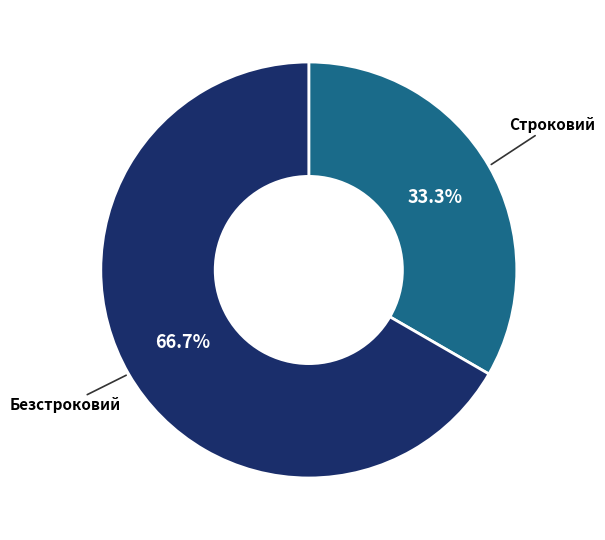

Which category has the biggest portion of the pie?

Безстроковий